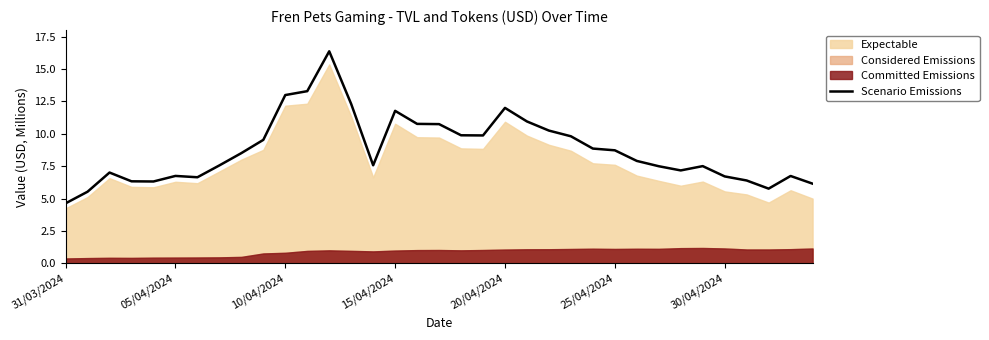

How many lines are shown in the chart?

1